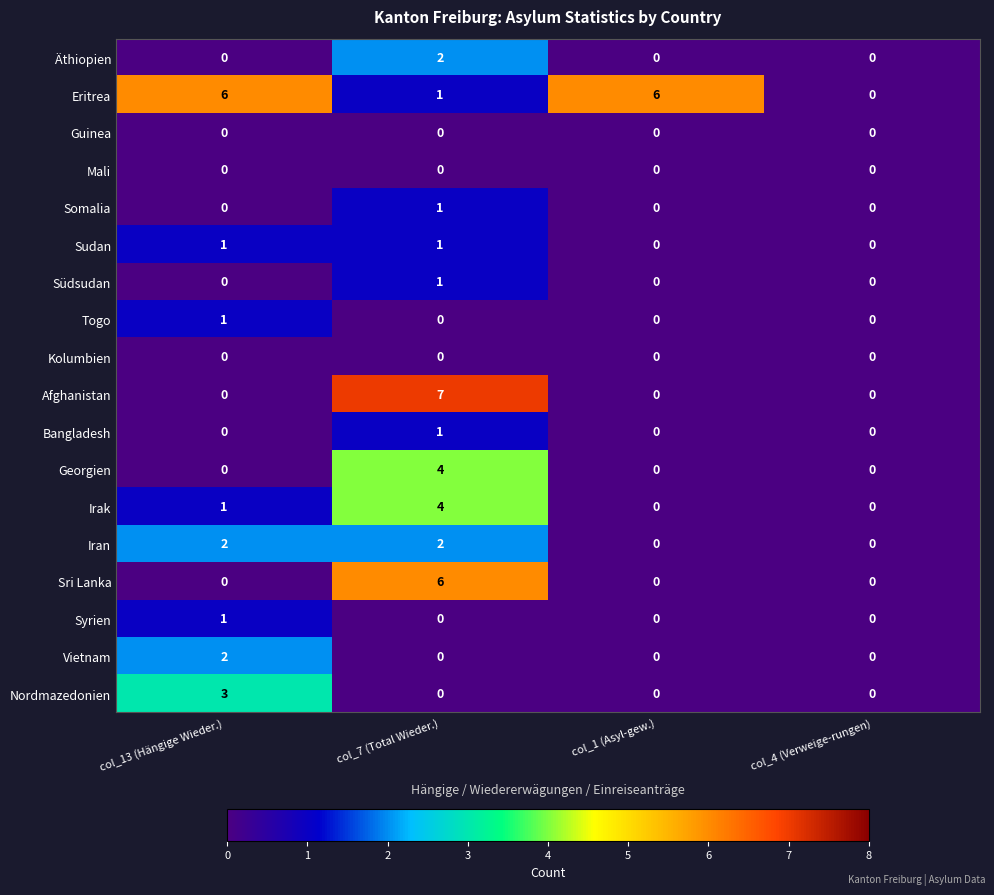

What is the sum of all Sri Lanka values?

6